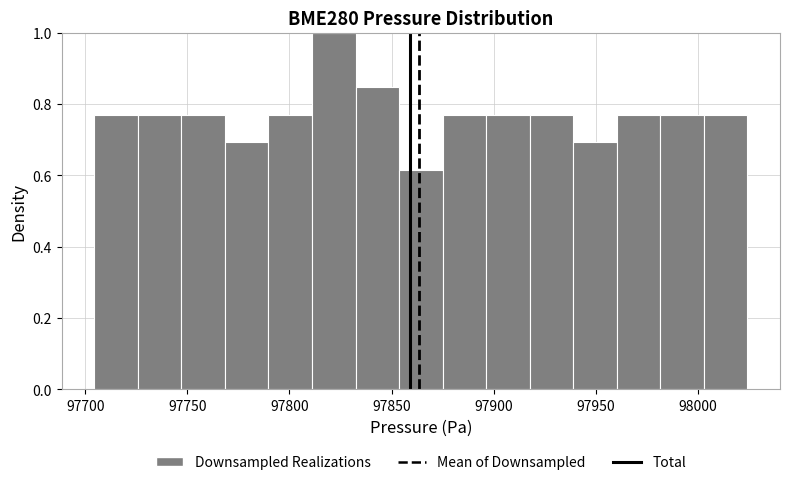

Over which range of the x-axis is the bar tallest?

97810 to 97830